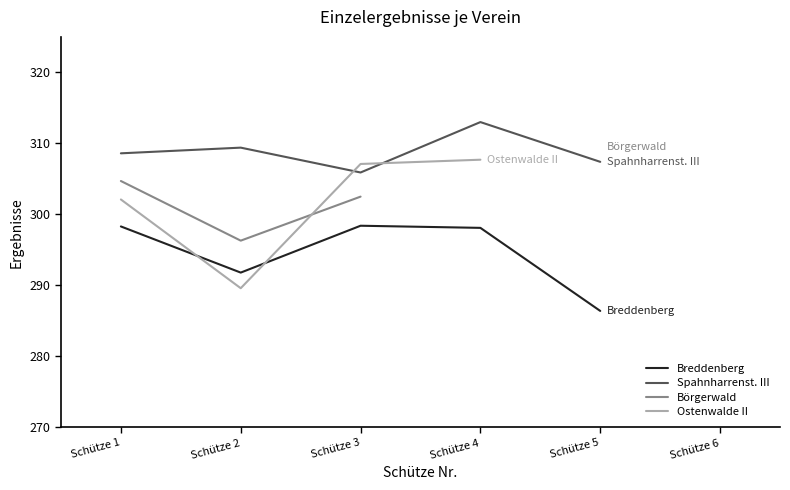

At which category does Börgerwald reach its first local valley?

Schütze 2